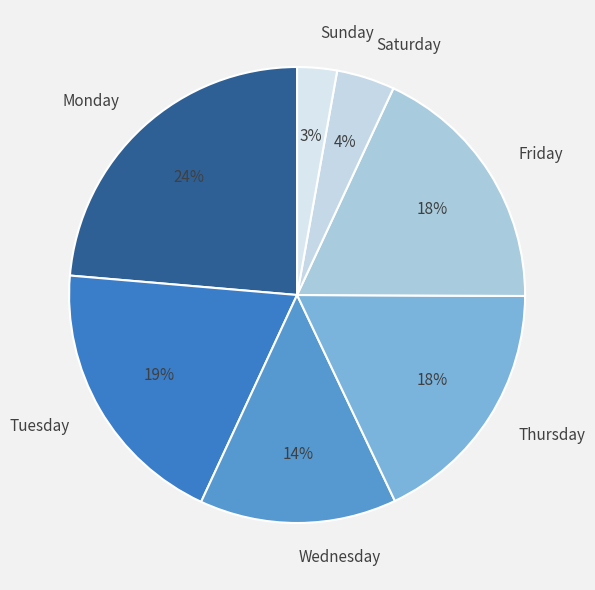

What is the smallest slice in the pie chart?

Sunday